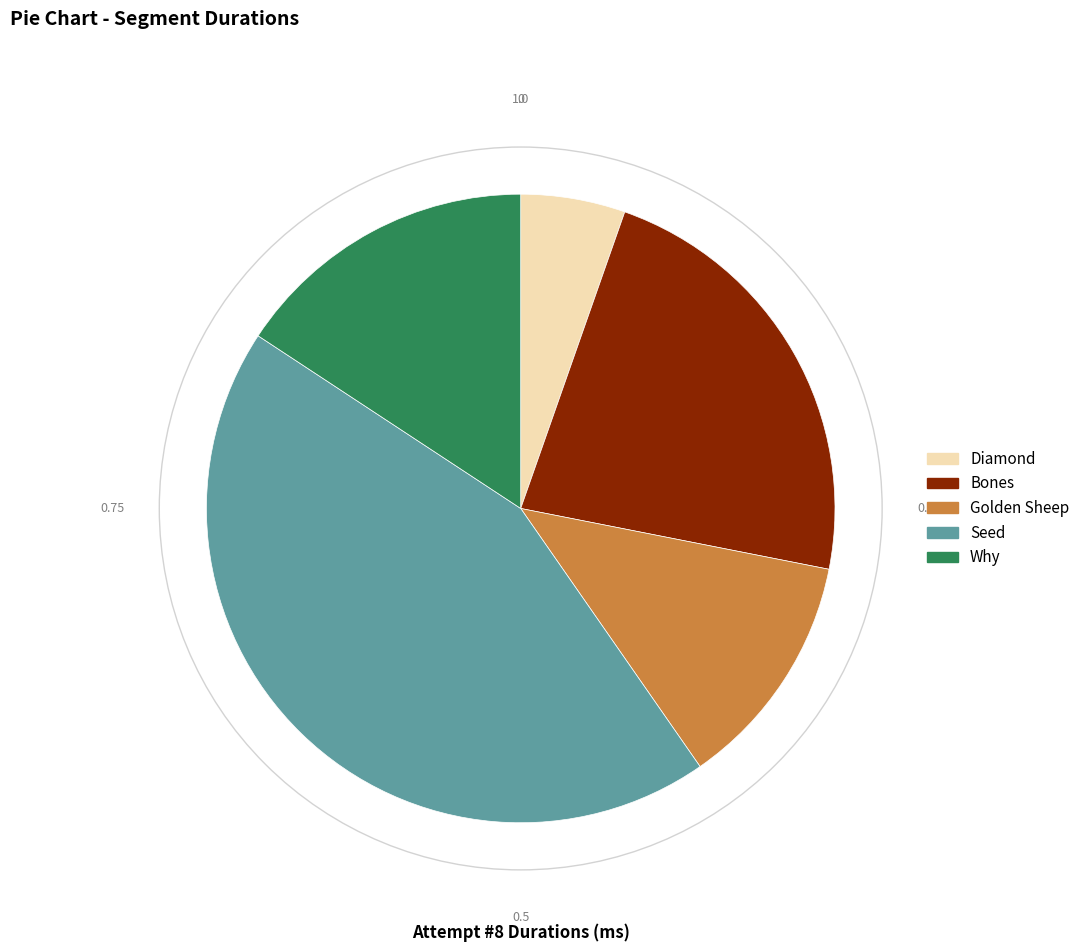

Which slice is the smallest?

Diamond